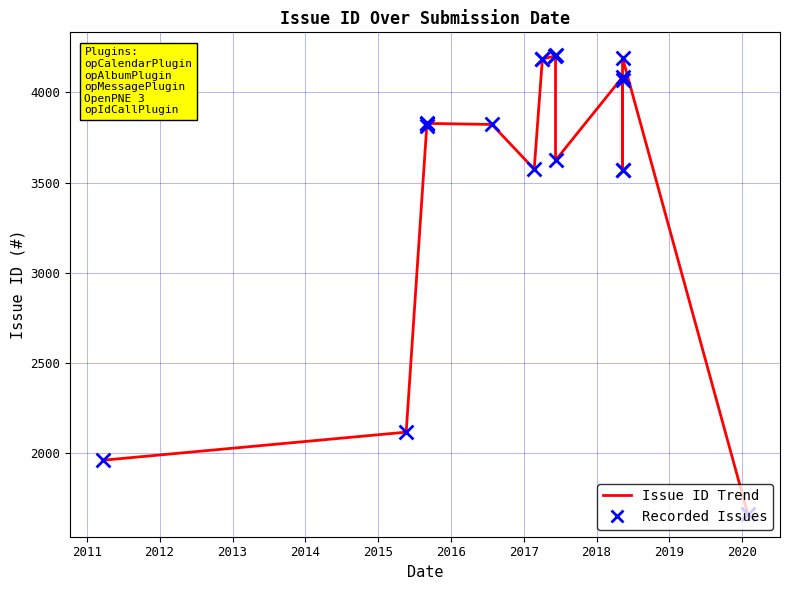

What are all the series names shown in the legend?

Issue ID Trend, Recorded Issues